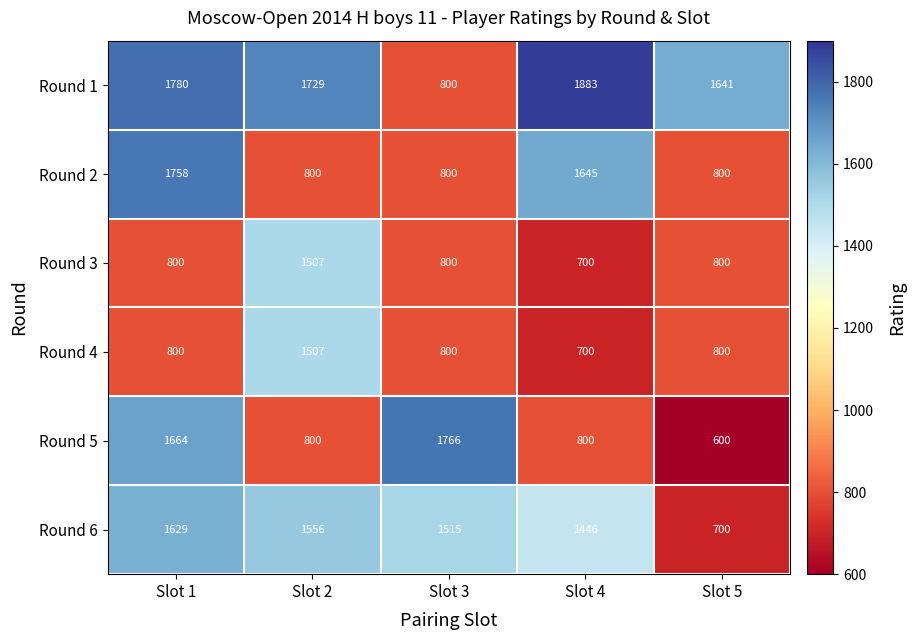

Which category has the highest value in the Round 4 series?

Slot 2